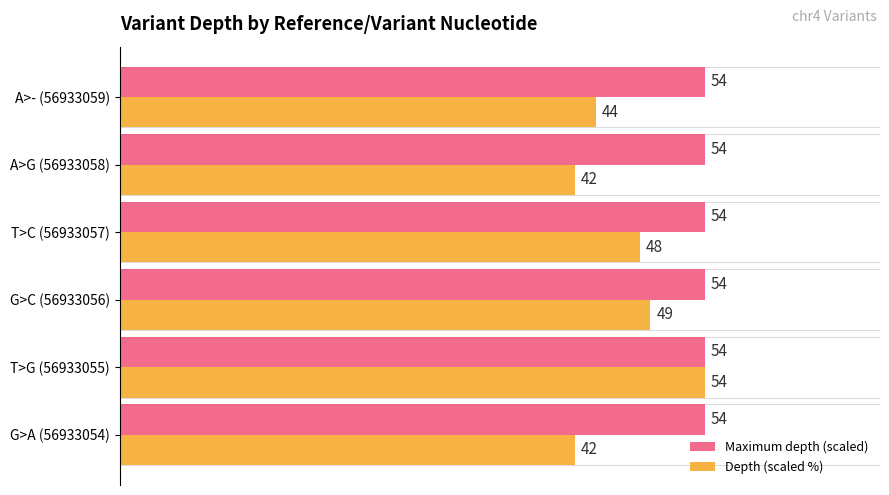

What are all the series names shown in the legend?

Maximum depth (scaled), Depth (scaled %)